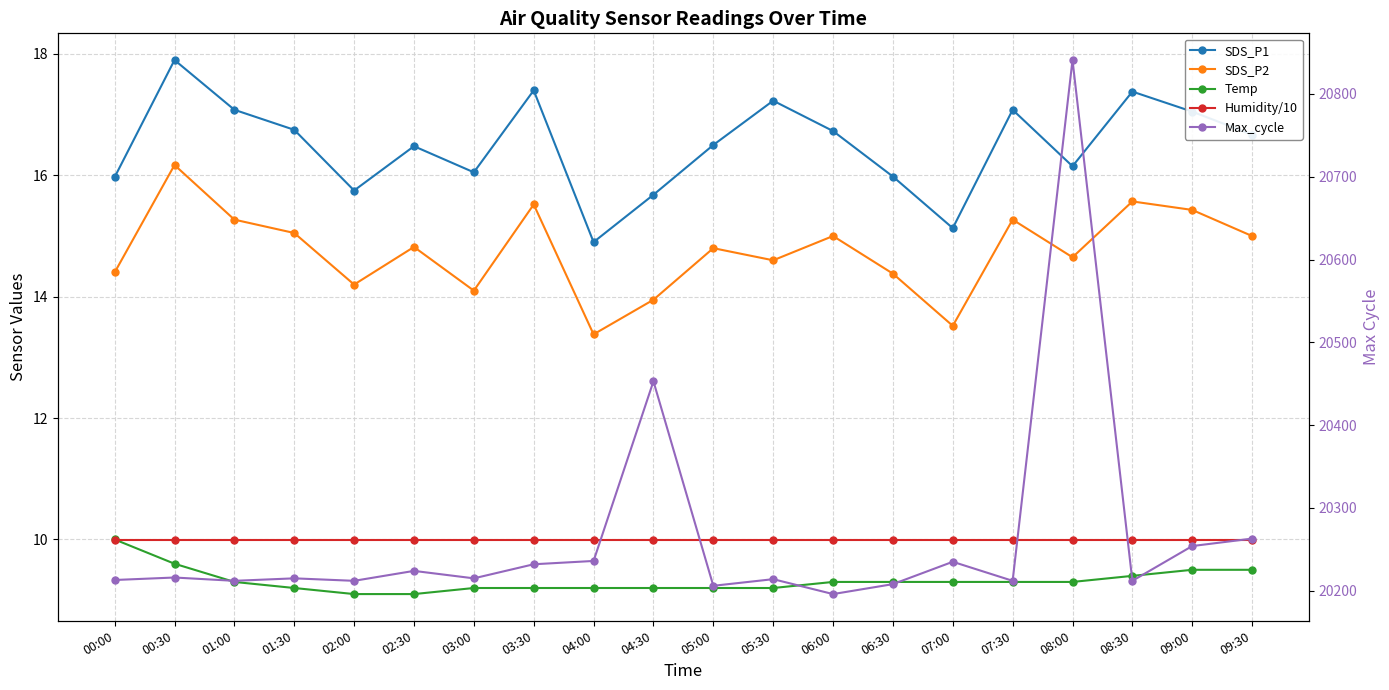

True or false: SDS_P2 has a value of 23.2 at 09:00.

False